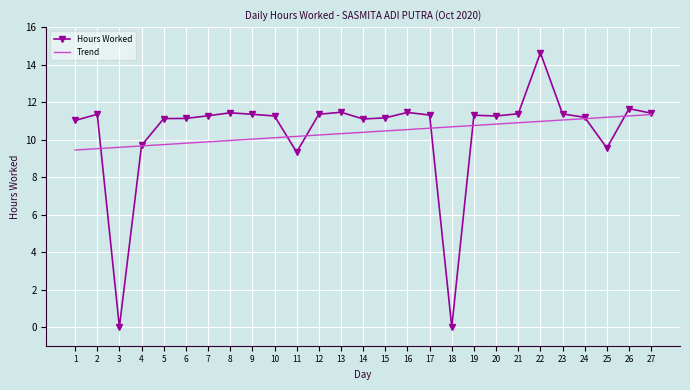

At which category is the sum across all series the highest?

22